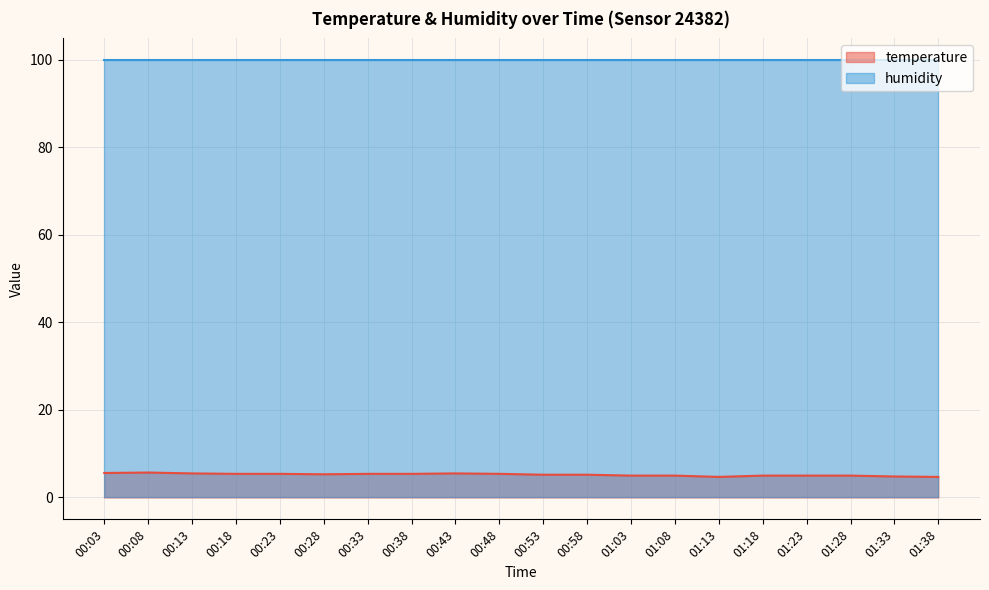

The chart shows a value of 2.3 at 01:08. True or false?

False